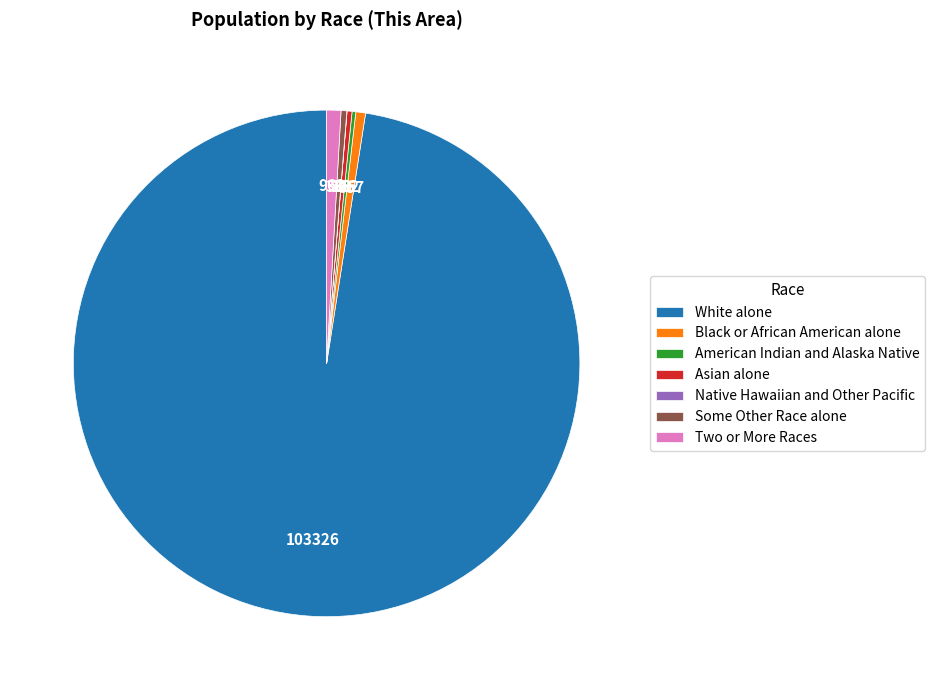

Does any single category account for the majority?

Yes